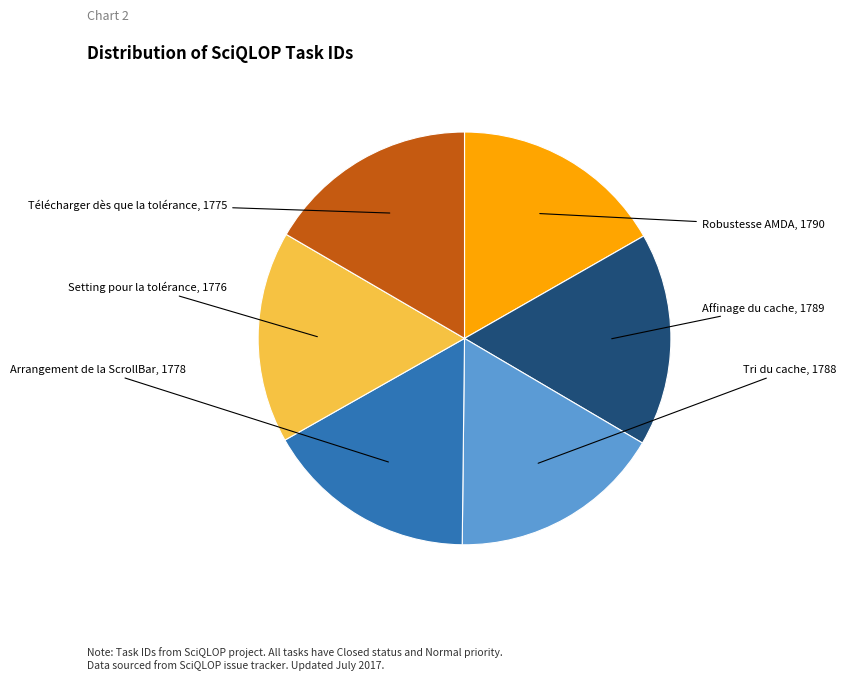

Does any single category account for the majority?

No